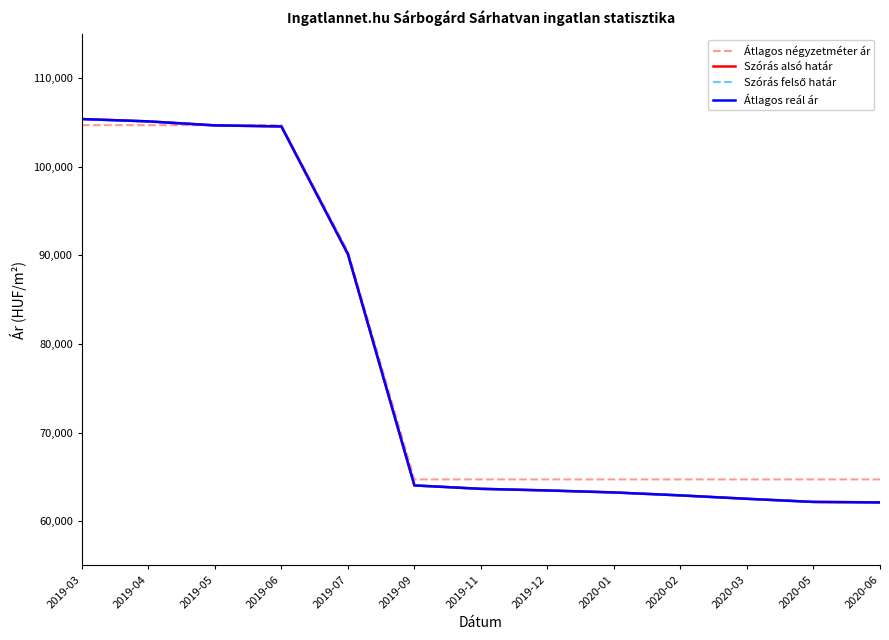

What is the average value of the Szórás alsó határ series?

77997